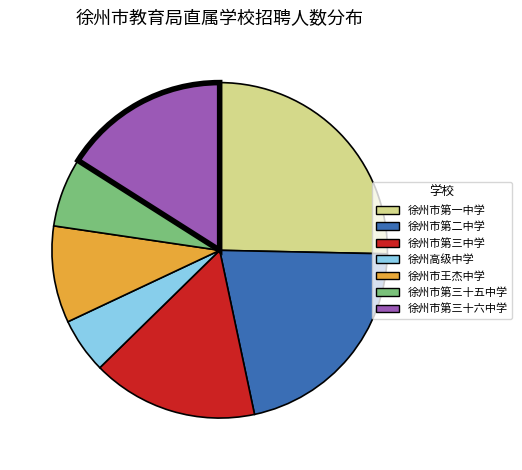

Does any single category account for the majority?

No